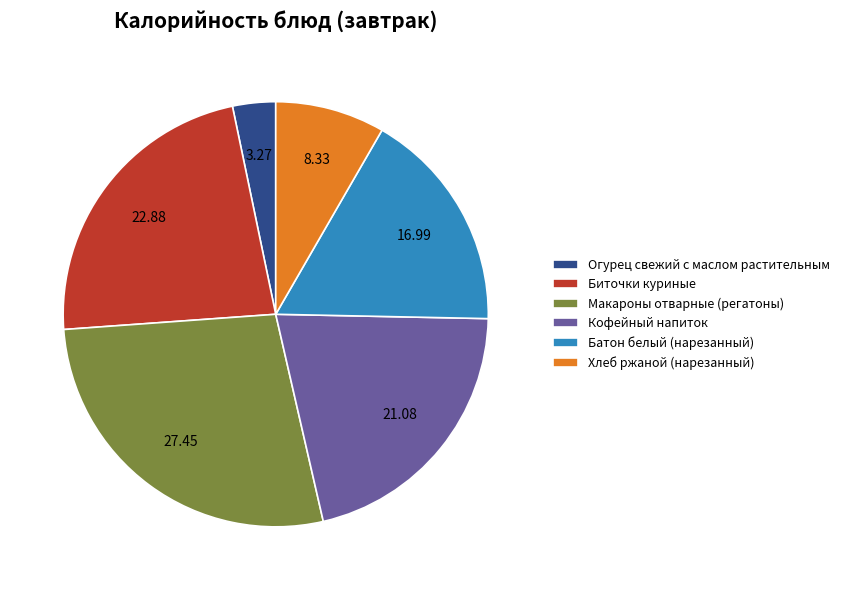

Which category has the biggest portion of the pie?

Макароны отварные (регатоны)